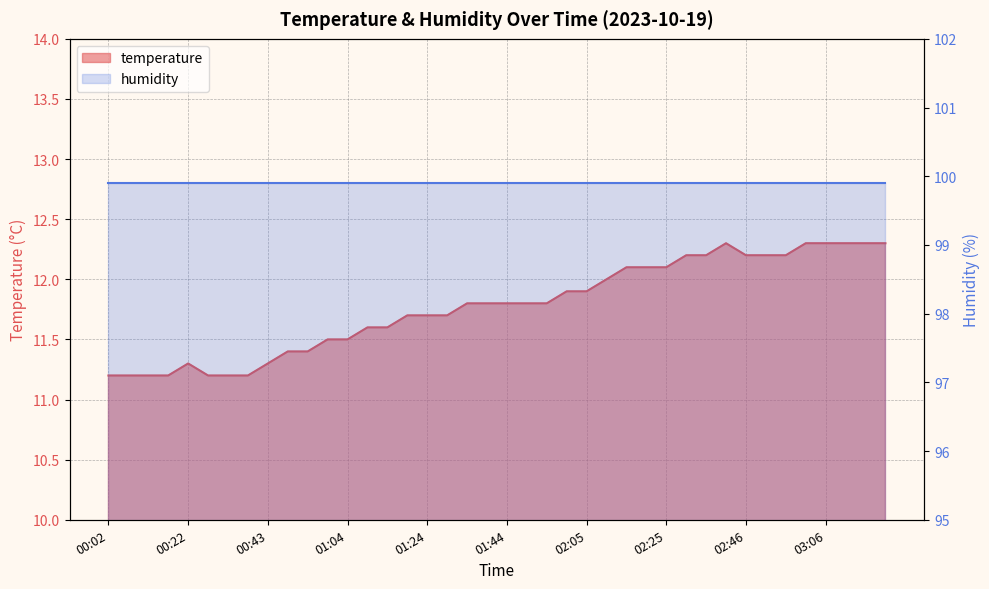

Is it true that the value at 03:06 is 16.2?

False